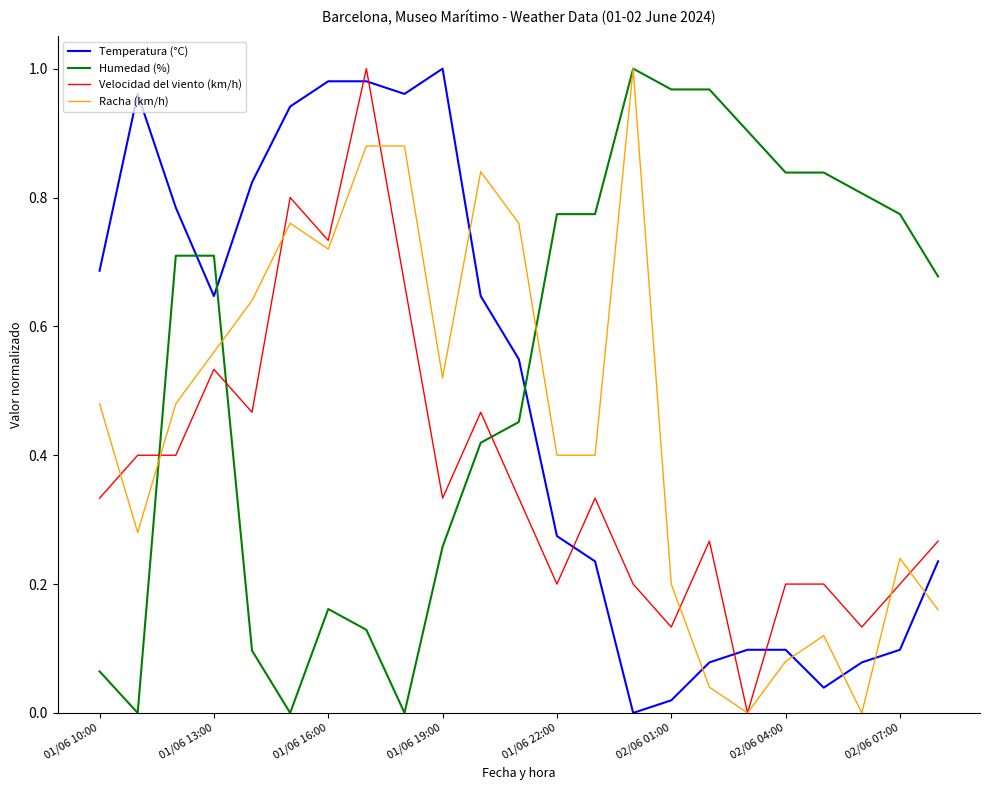

After their last crossing, which series has the higher values: Temperatura (°C) or Velocidad del viento (km/h)?

Velocidad del viento (km/h)